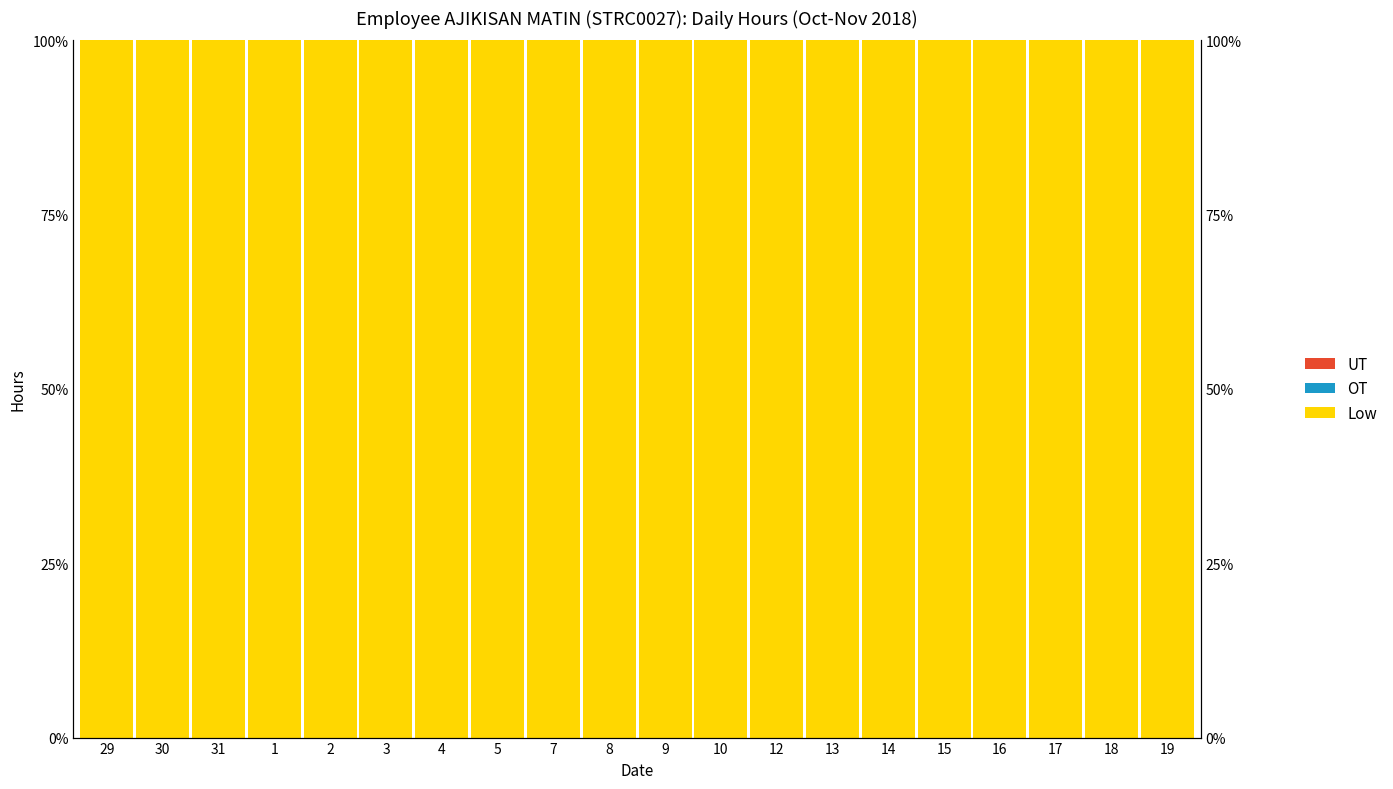

Which series has the widest spread of values?

Low